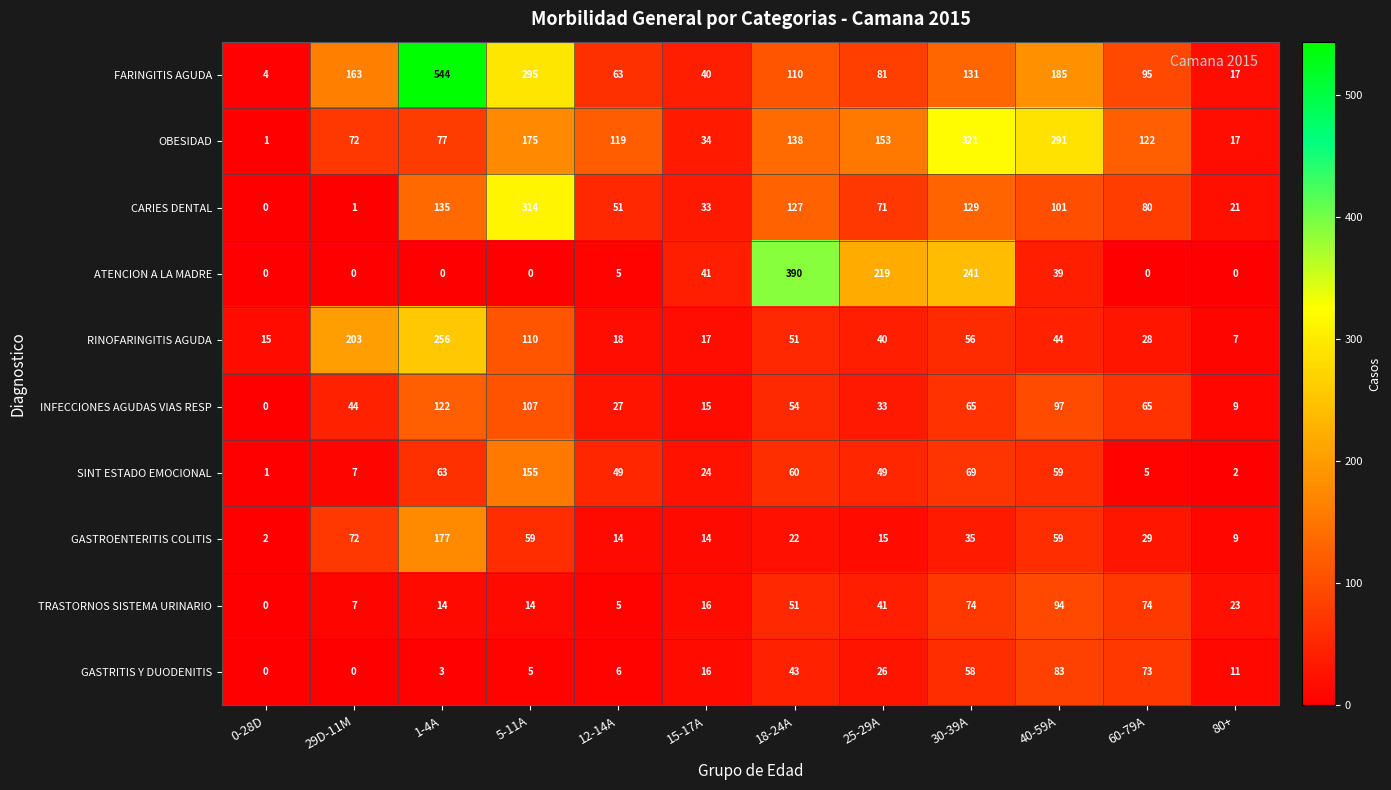

Rank the series by their maximum value, from lowest to highest.

GASTRITIS Y DUODENITIS, TRASTORNOS SISTEMA URINARIO, INFECCIONES AGUDAS VIAS RESP, SINT ESTADO EMOCIONAL, GASTROENTERITIS COLITIS, RINOFARINGITIS AGUDA, CARIES DENTAL, OBESIDAD, ATENCION A LA MADRE, FARINGITIS AGUDA